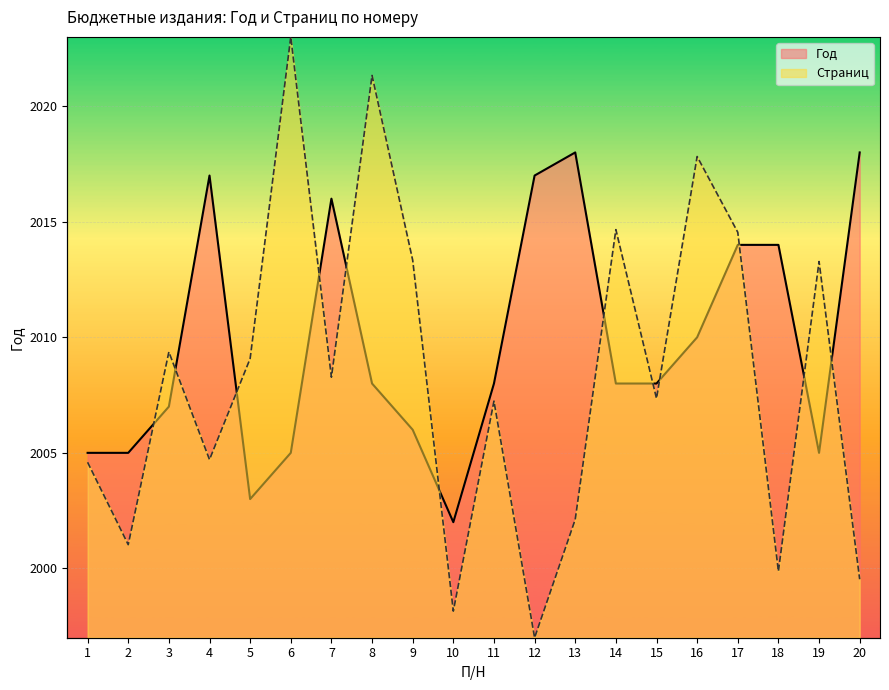

What is the total value across all series at 7?

4024.3